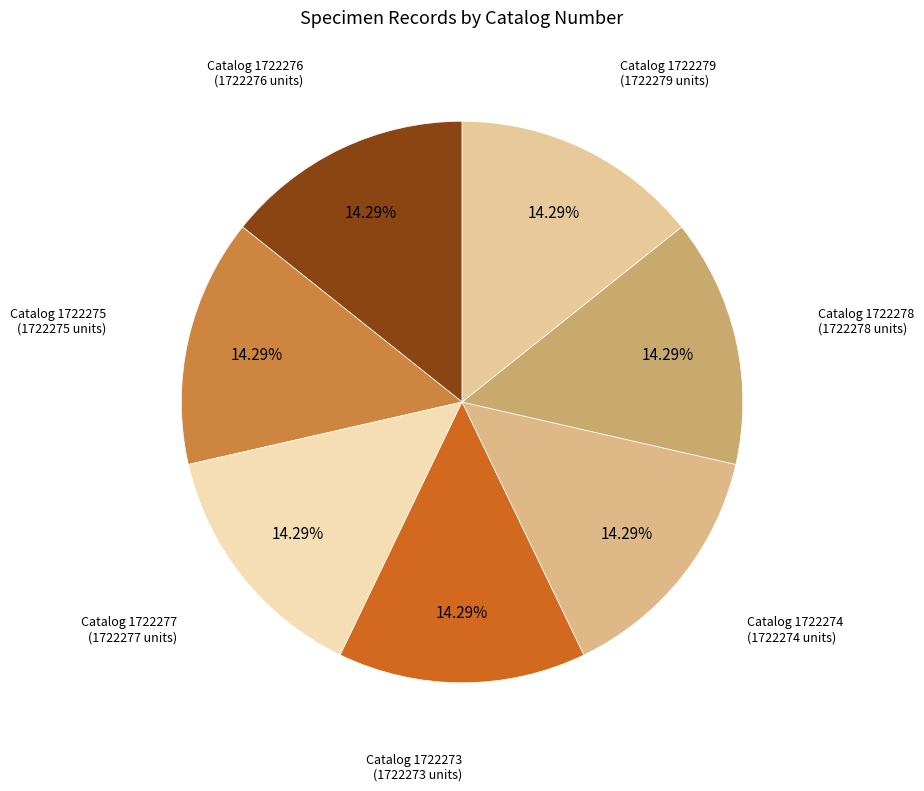

Rank the categories by value from highest to lowest.

1722279, 1722278, 1722277, 1722276, 1722275, 1722274, 1722273